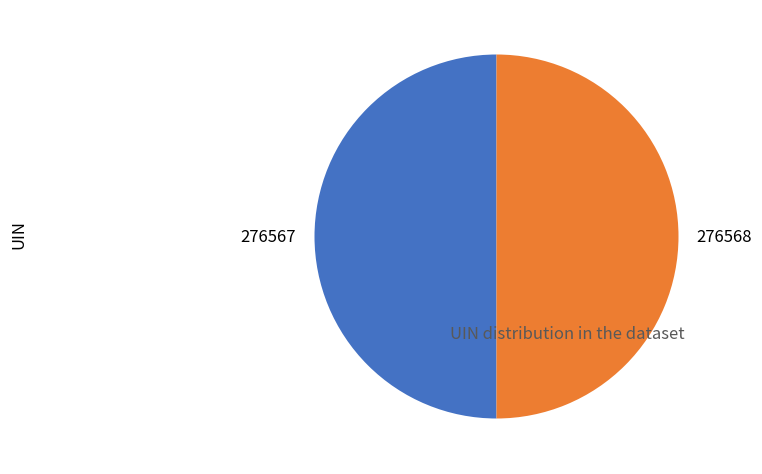

Is it true that 276568 is 50% of the pie?

True